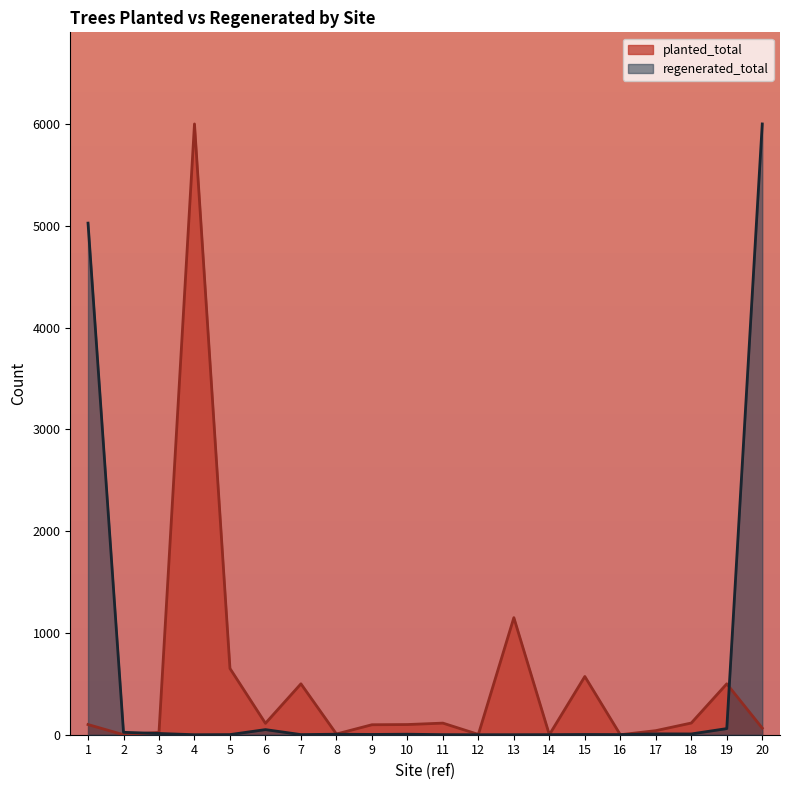

What is the sum of the planted_total values at 14 and 10?

100.0